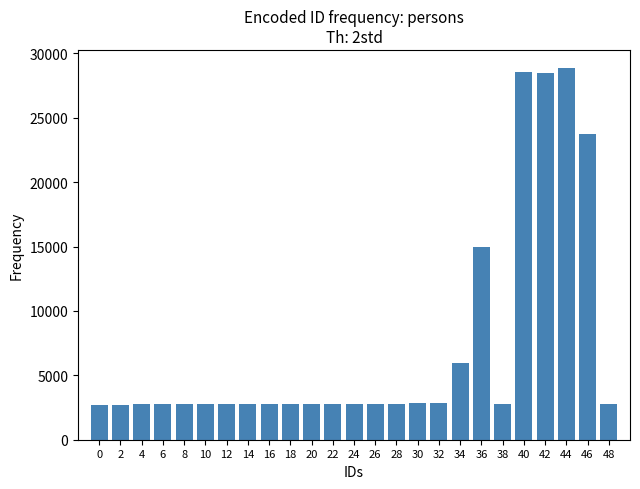

The value at 12 is 2740. True or false?

True